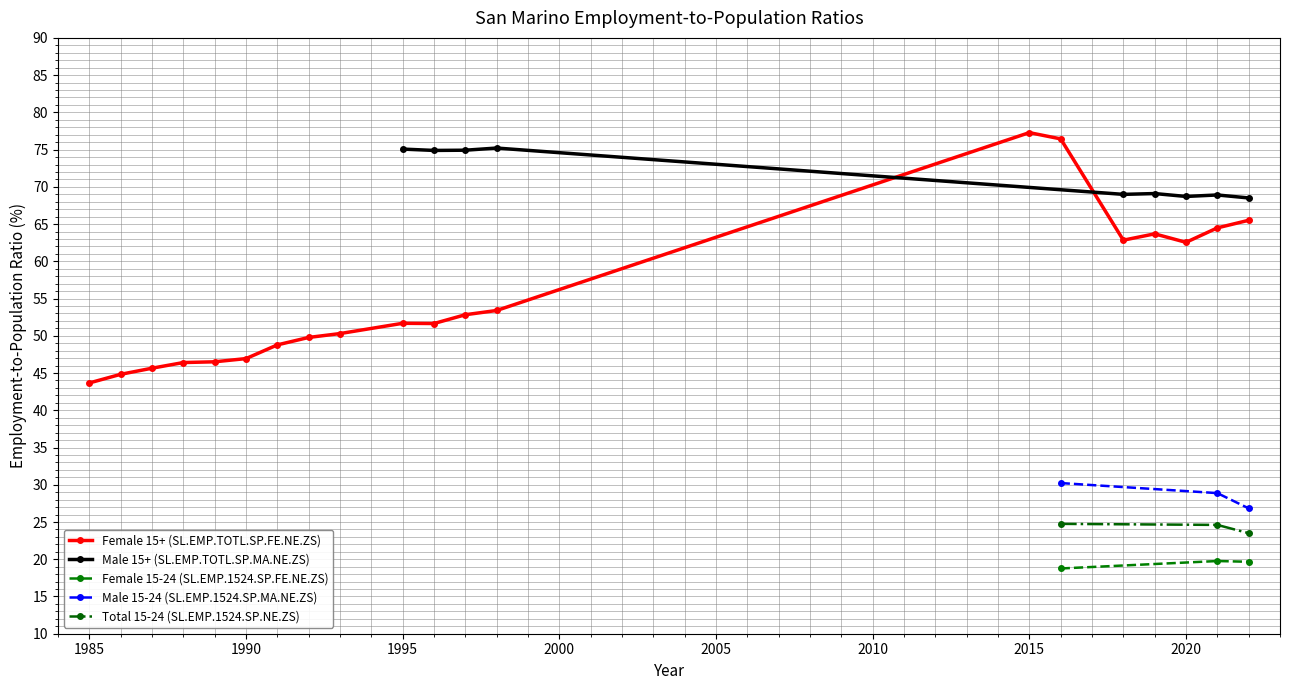

Is the value of Total 15-24 (SL.EMP.1524.SP.NE.ZS) at 1995 greater than the value of Female 15+ (SL.EMP.TOTL.SP.FE.NE.ZS) at 1986?

No